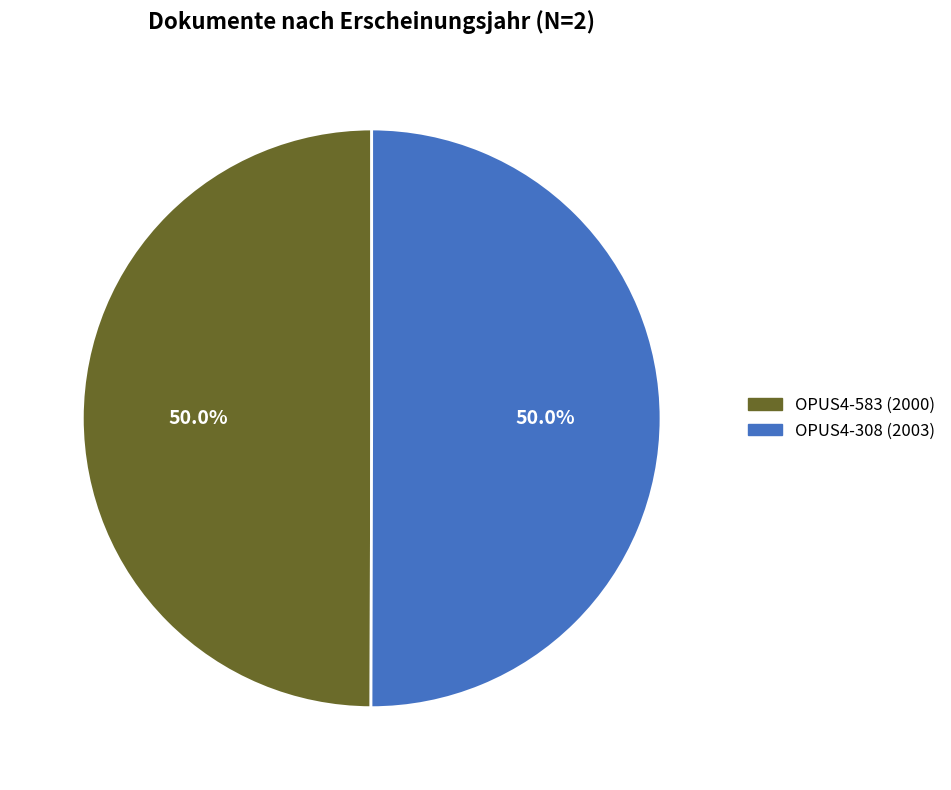

To the nearest percent, what percentage of the pie is OPUS4-583?

50%